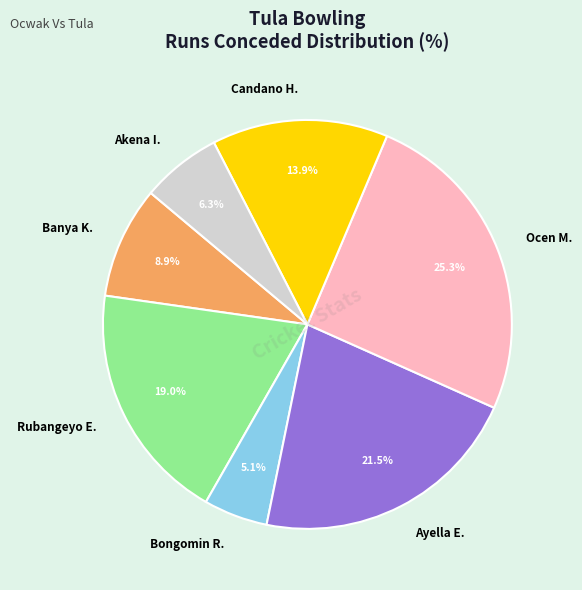

What percentage do Ayella E. and Banya K. together represent?

30.4%